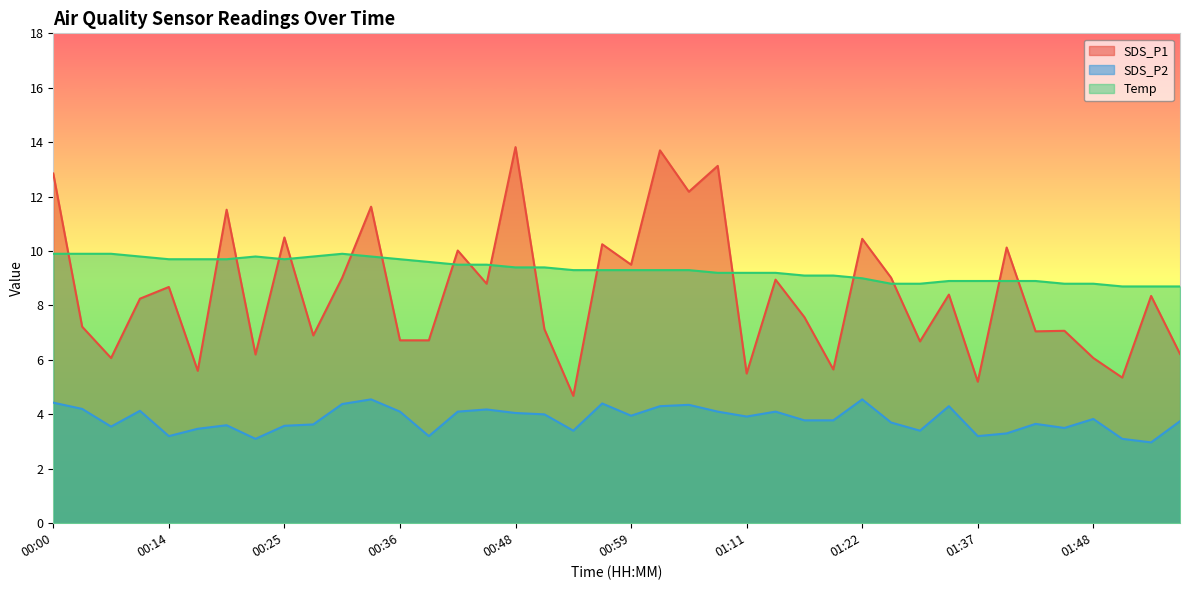

Count the number of data series in this chart.

3